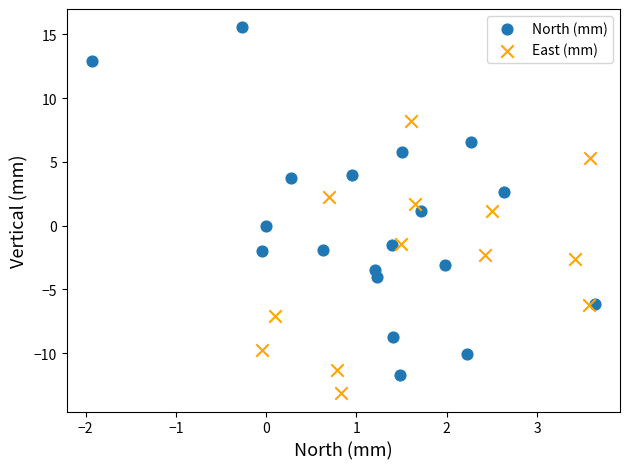

Which series contains the lowest Y value?

East (mm)